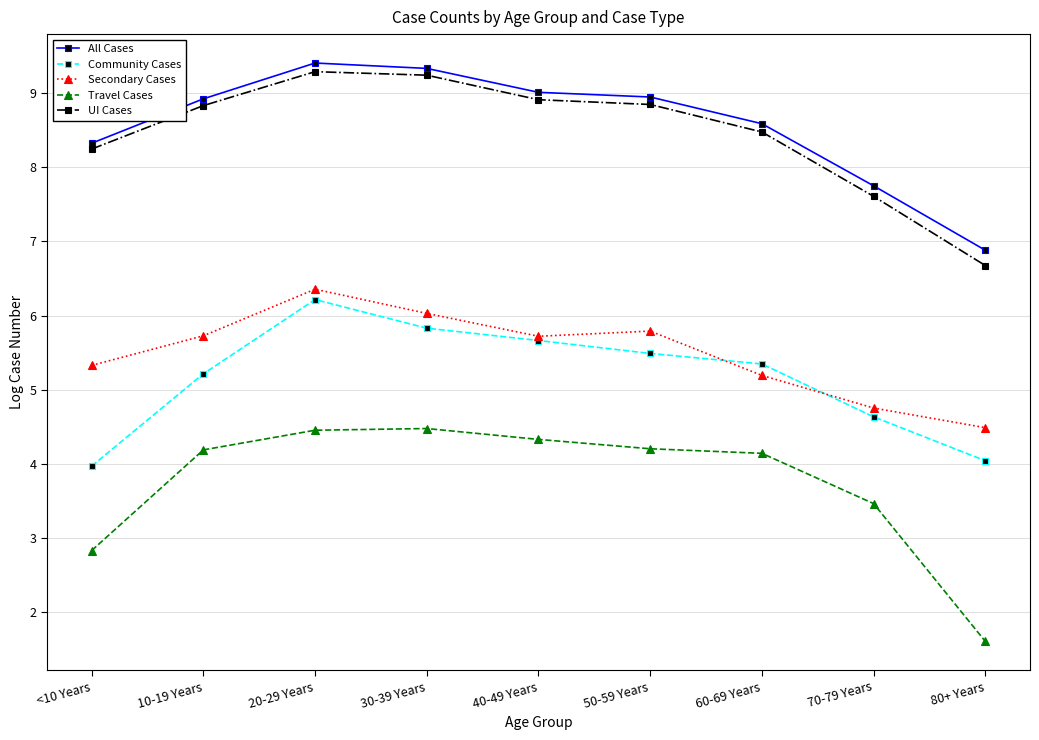

What is the difference between the highest and lowest values at 80+ Years?

5.3